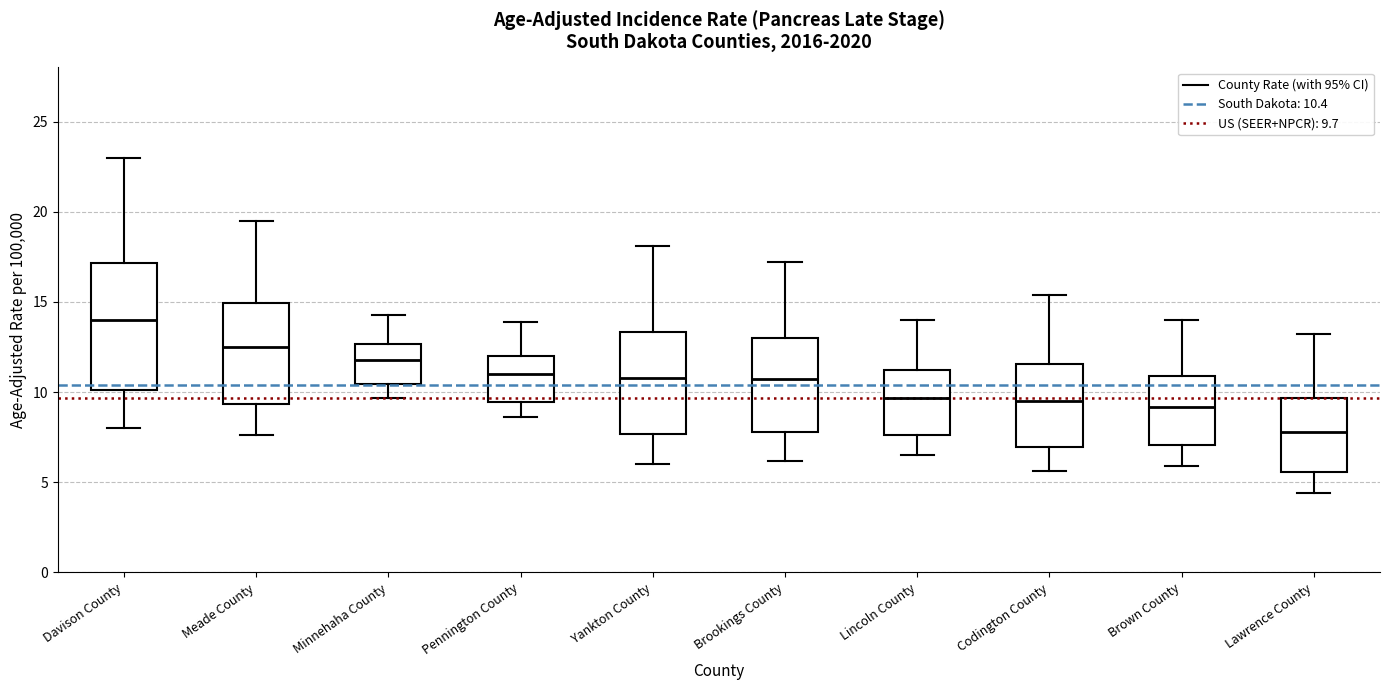

Reading left to right, transcribe this box plot: for each box, give where its median line is, the range the box spans, and where its two whiskers end, as read against the y-axis. The values are not printed on the chart, so give them approximately, as read against the axis.

Davison County: median 14.0, box 10.0 to 17.0, whiskers 8.0 to 23.0
Meade County: median 12.5, box 9.5 to 15.0, whiskers 7.5 to 19.5
Minnehaha County: median 12.0, box 10.5 to 12.5, whiskers 9.5 to 14.5
Pennington County: median 11.0, box 9.5 to 12.0, whiskers 8.5 to 14.0
Yankton County: median 11.0, box 7.5 to 13.5, whiskers 6.0 to 18.0
Brookings County: median 10.5, box 8.0 to 13.0, whiskers 6.0 to 17.0
Lincoln County: median 9.5, box 7.5 to 11.0, whiskers 6.5 to 14.0
Codington County: median 9.5, box 7.0 to 11.5, whiskers 5.5 to 15.5
Brown County: median 9.0, box 7.0 to 11.0, whiskers 6.0 to 14.0
Lawrence County: median 8.0, box 5.5 to 9.5, whiskers 4.5 to 13.0